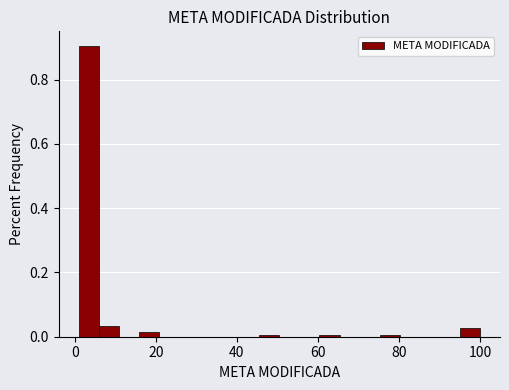

Around what value on the x-axis is the tallest bar? Give the approximate position of its centre, as read against the axis.

4